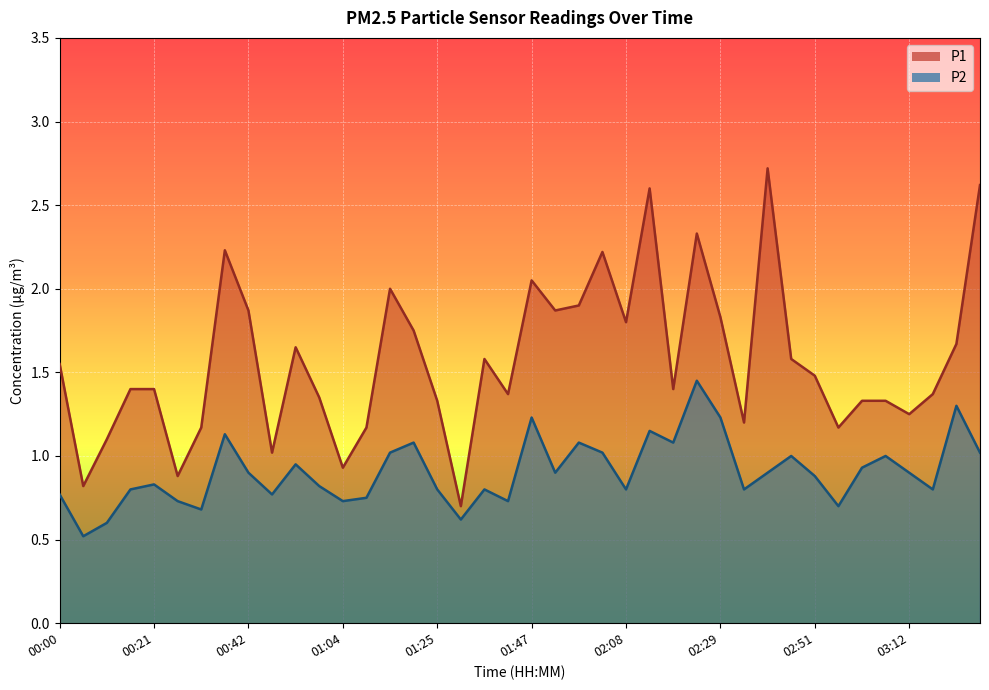

True or false: P2 and P1 cross at least once.

False